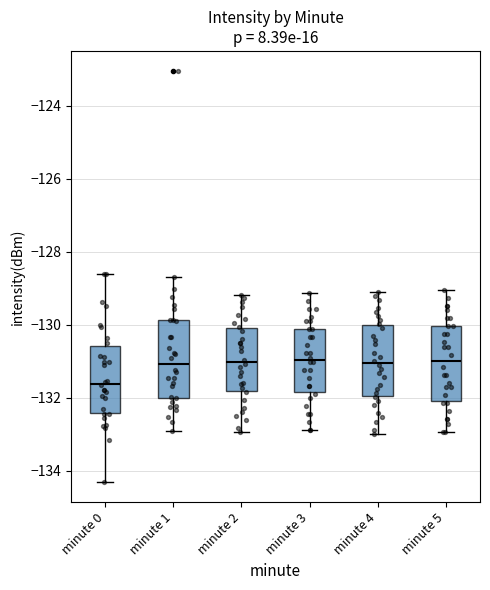

Reading left to right, read every box against the y-axis: the position of its median line, the range the box covers, and the ends of its whiskers. The values are not printed on the chart, so give them approximately, as read against the axis.

minute 0: median -131.6, box -132.4 to -130.6, whiskers -134.4 to -128.6
minute 1: median -131.0, box -132.0 to -129.8, whiskers -133.0 to -128.8
minute 2: median -131.0, box -131.8 to -130.0, whiskers -133.0 to -129.2
minute 3: median -131.0, box -131.8 to -130.2, whiskers -132.8 to -129.2
minute 4: median -131.0, box -132.0 to -130.0, whiskers -133.0 to -129.0
minute 5: median -131.0, box -132.2 to -130.0, whiskers -133.0 to -129.0